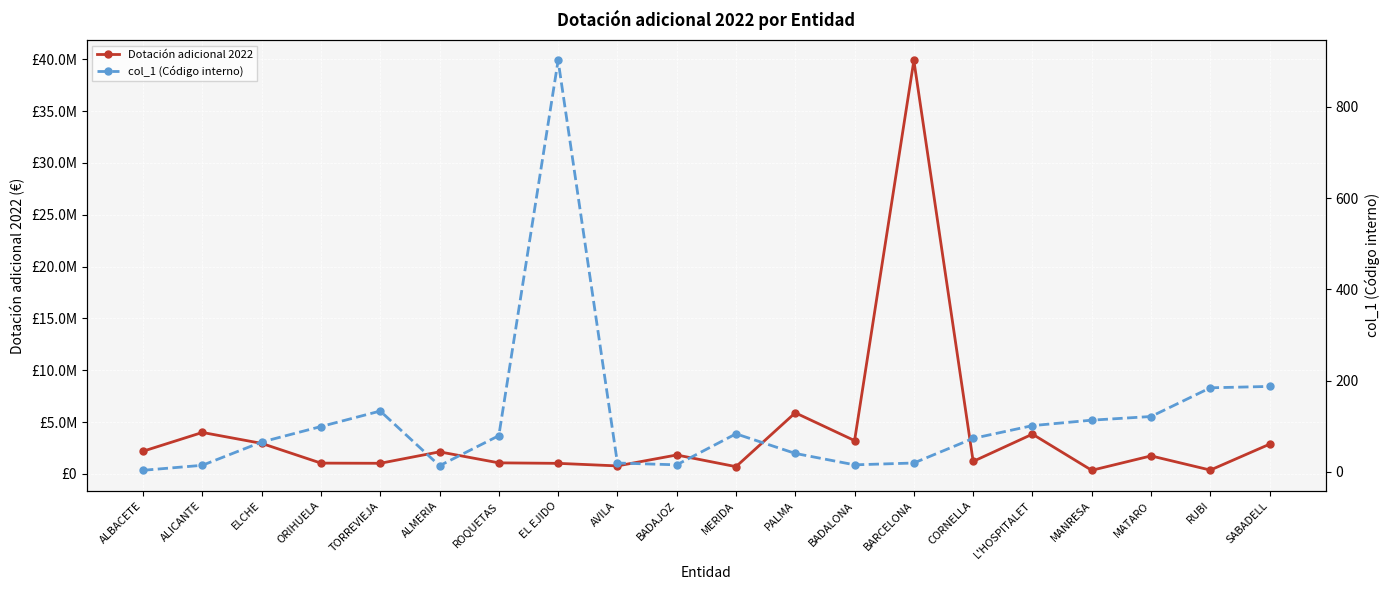

At how many categories does at least one series exceed 16513068?

1